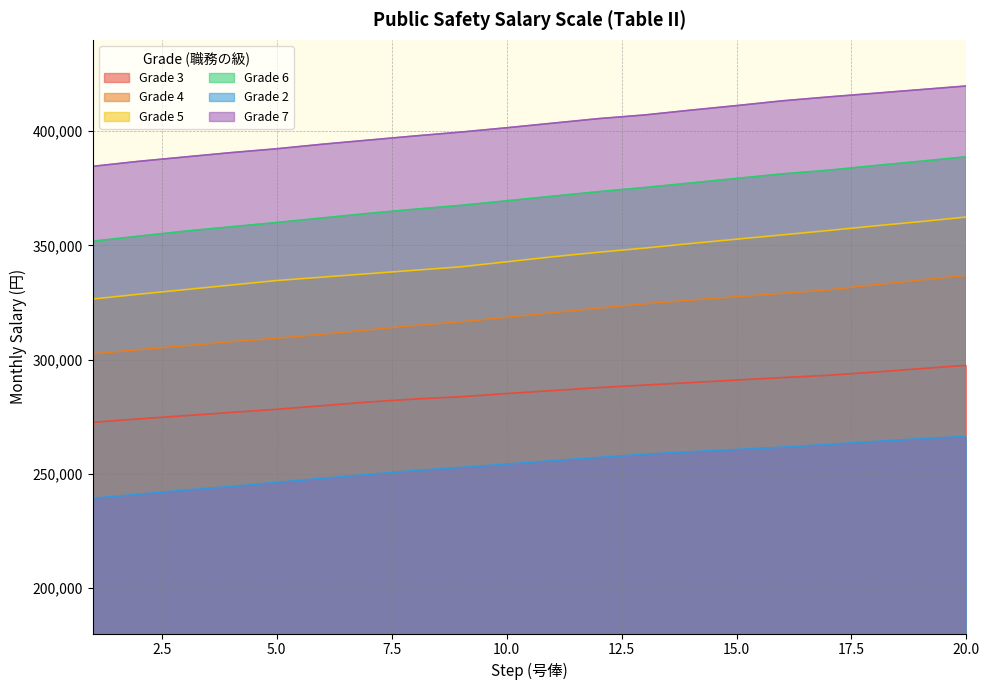

What are all the series names shown in the legend?

Grade 3, Grade 4, Grade 5, Grade 6, Grade 2, Grade 7